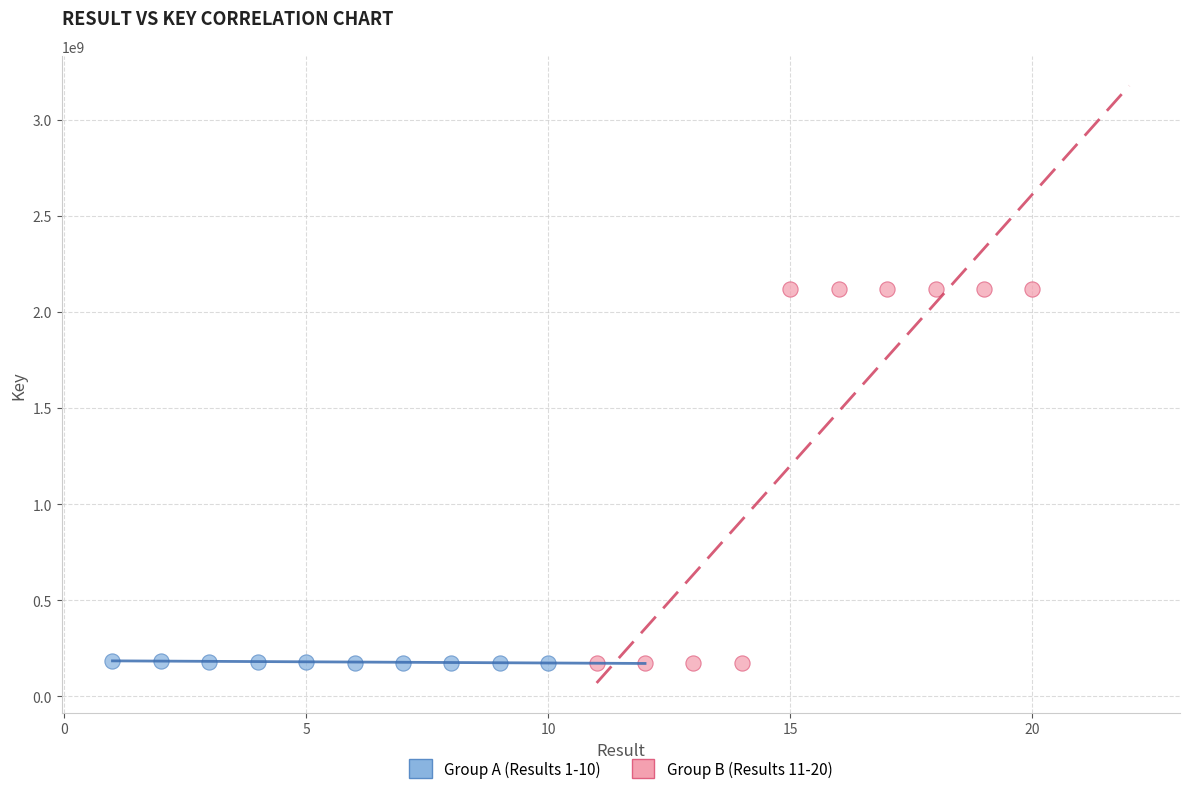

Which series has the widest spread of Y values?

Group B (Results 11-20)